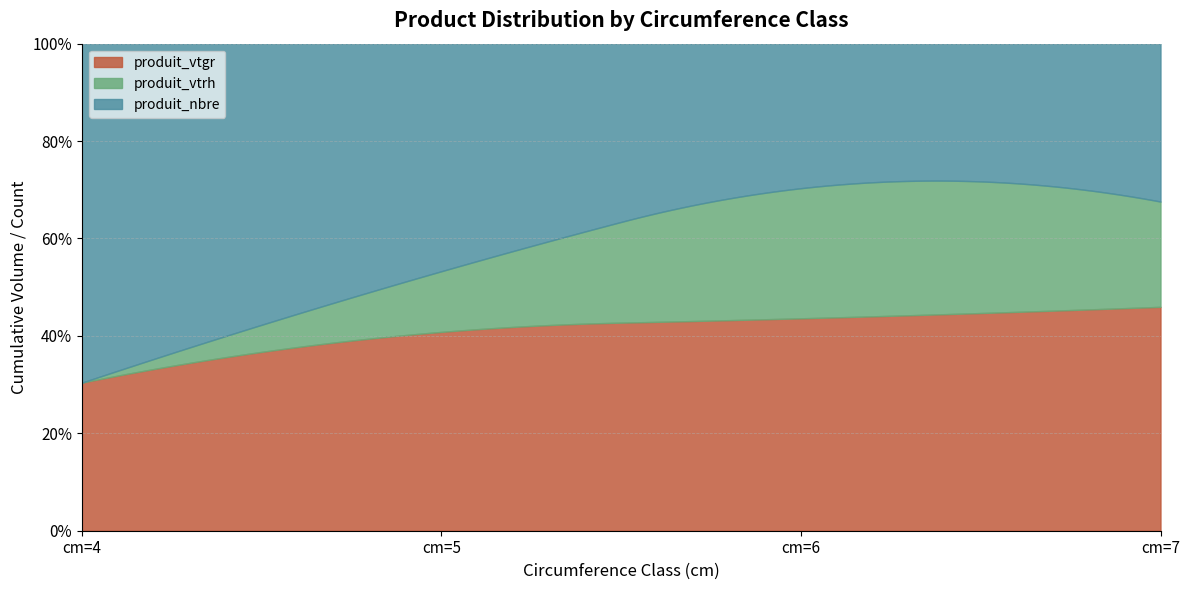

Is it true that cm=6 equals 4 at cm=6?

False